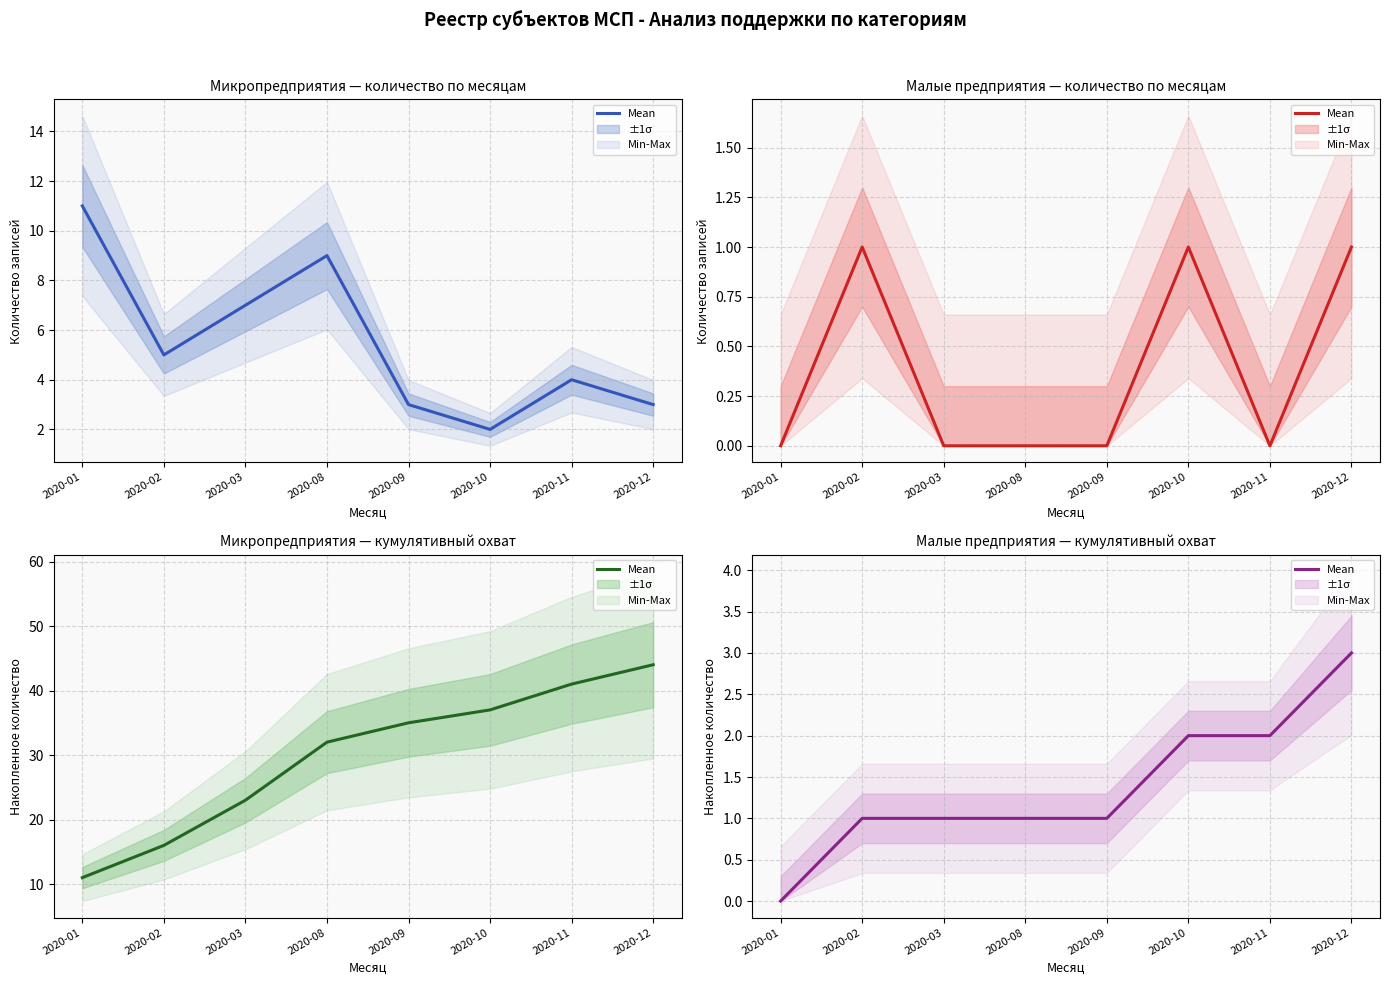

What value does the data have at 2020-03?

1